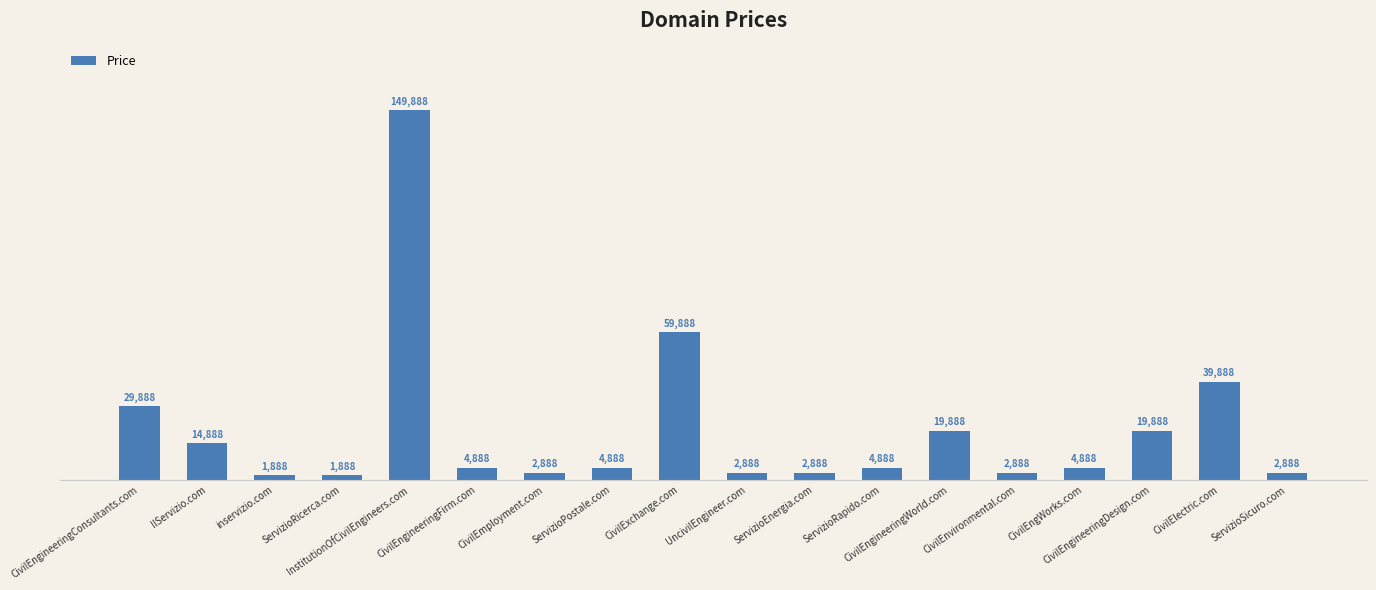

What is the label of the 7th bar from the right?

ServizioRapido.com